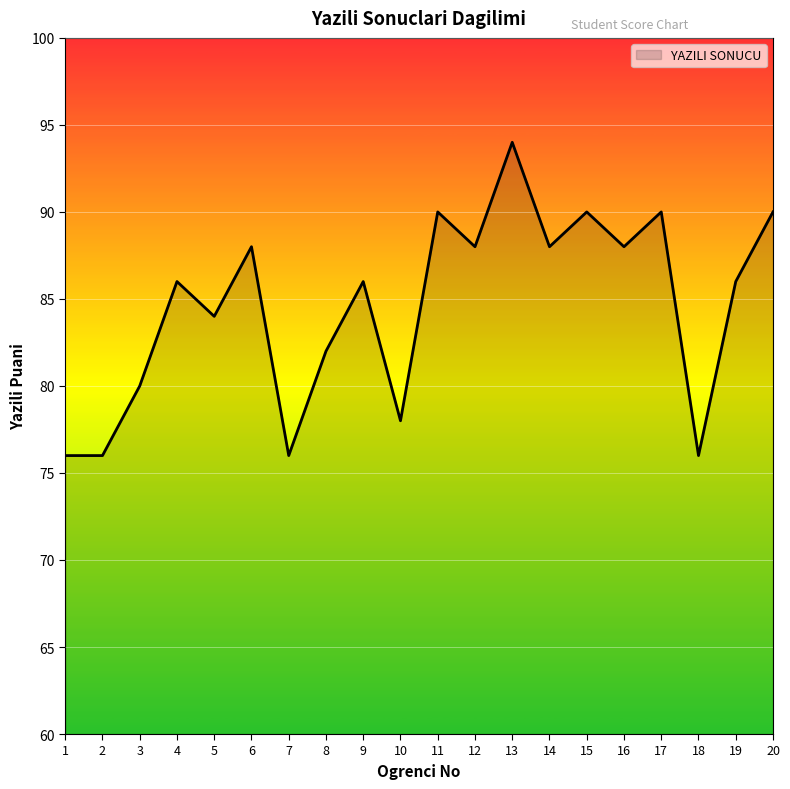

Which has a higher value, 13 or 12?

13